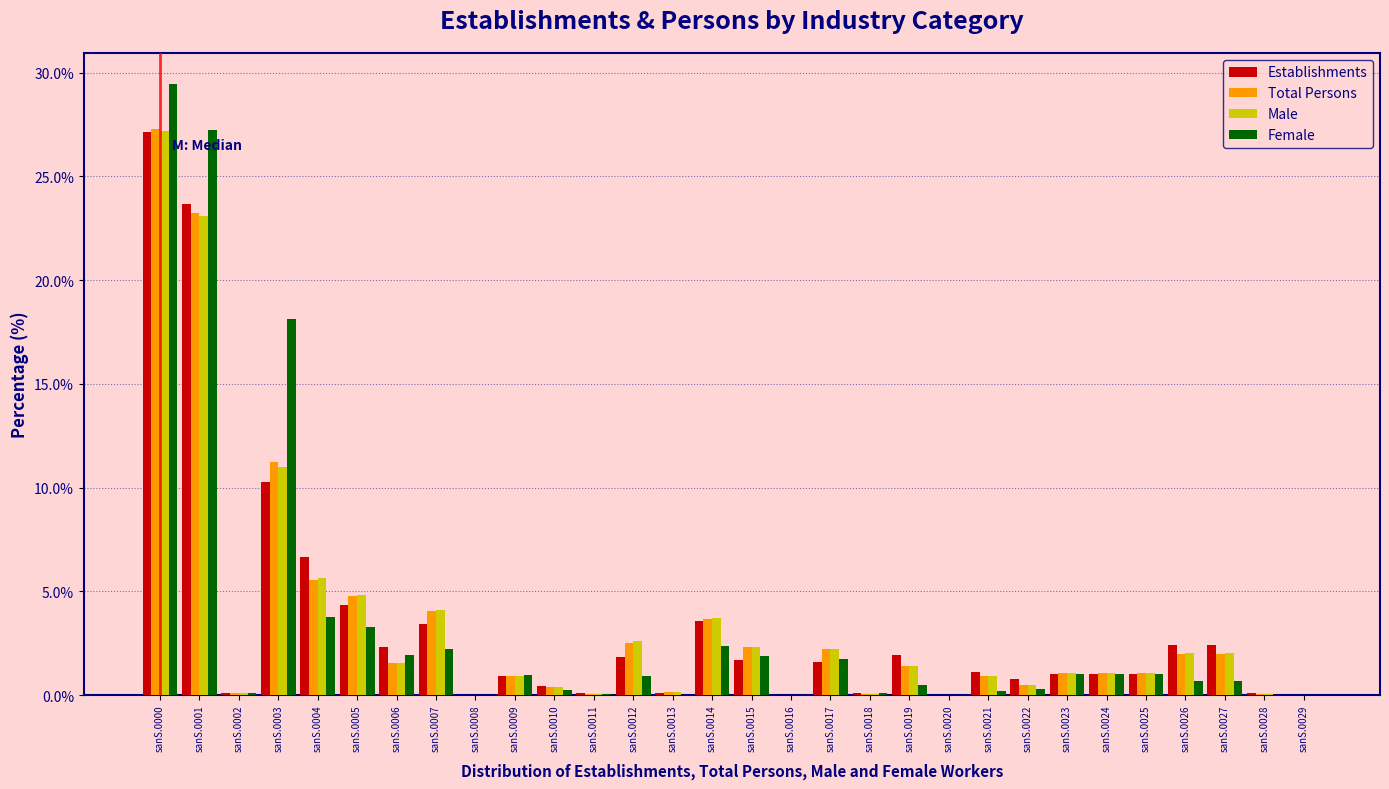

The value of Female at sanS.0024 is 1.0. True or false?

True